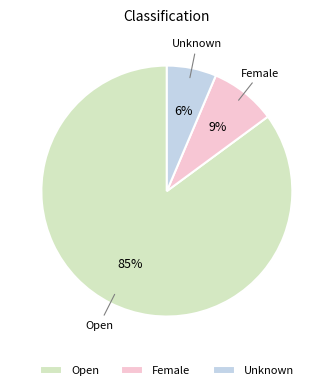

Rank the categories by value from highest to lowest.

Open, Female, Unknown